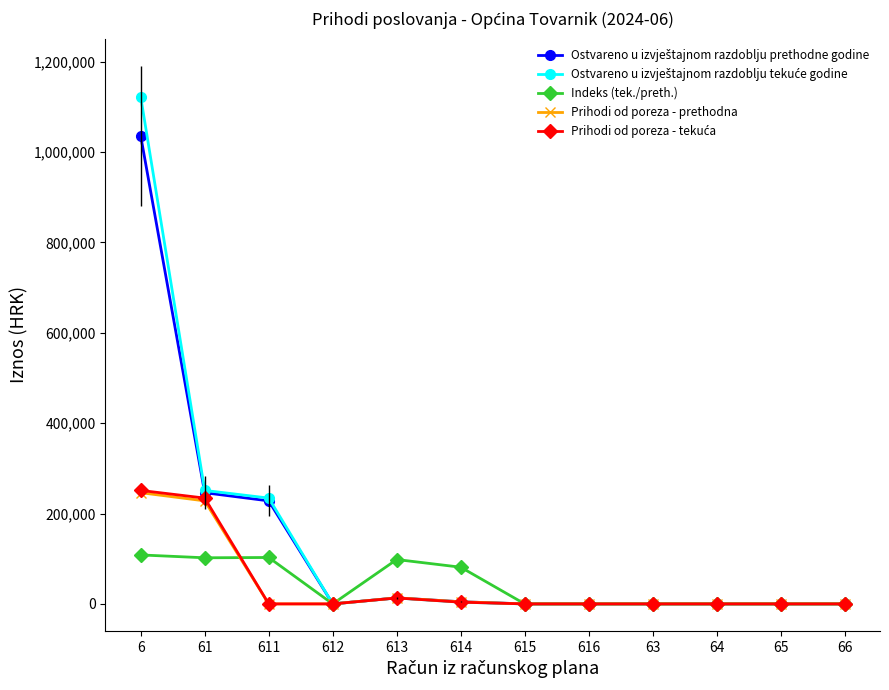

Between 613 and 616, which series saw the biggest shift?

Indeks (tek./preth.)